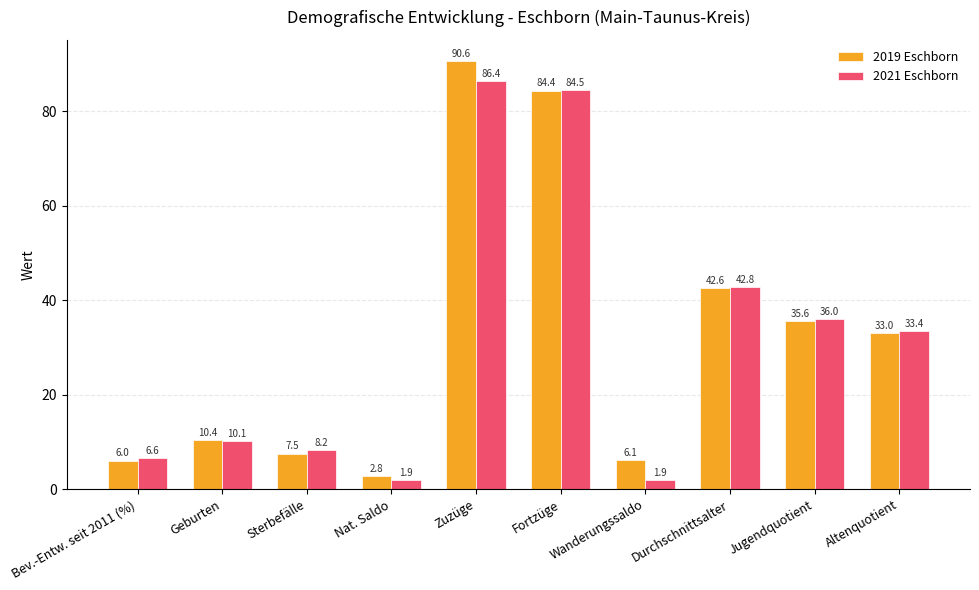

What are all the series names shown in the legend?

2019 Eschborn, 2021 Eschborn